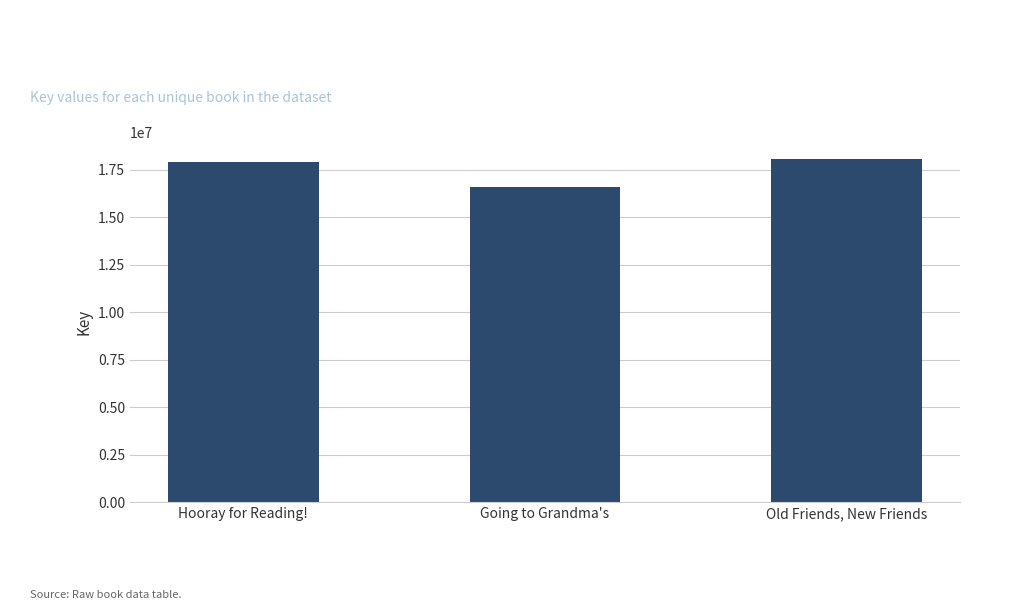

What is the label of the 3rd bar from the left?

Old Friends, New Friends